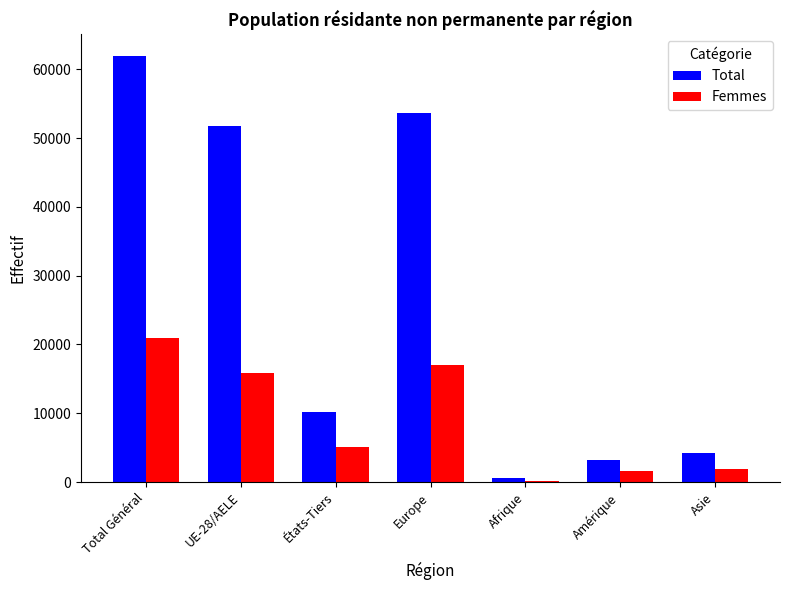

Where does the Total series first go above 10244?

Total Général